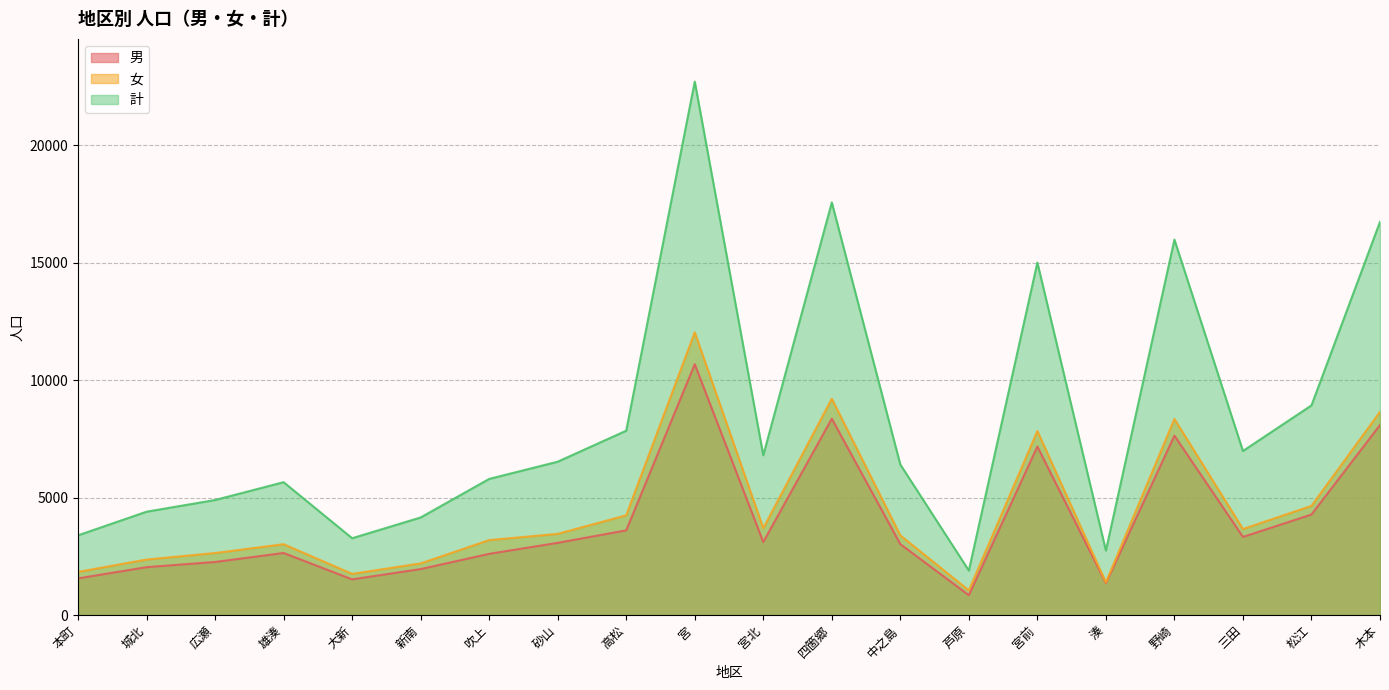

In 男, how many points are lower than both neighbors (excluding endpoints)?

5